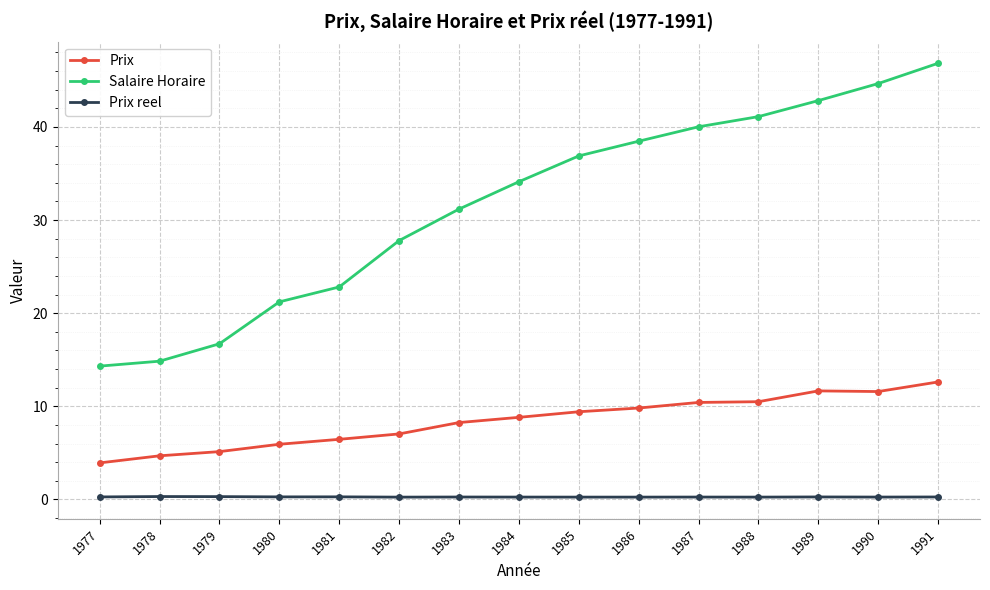

The Prix series shows 8.8 at 1984. True or false?

True